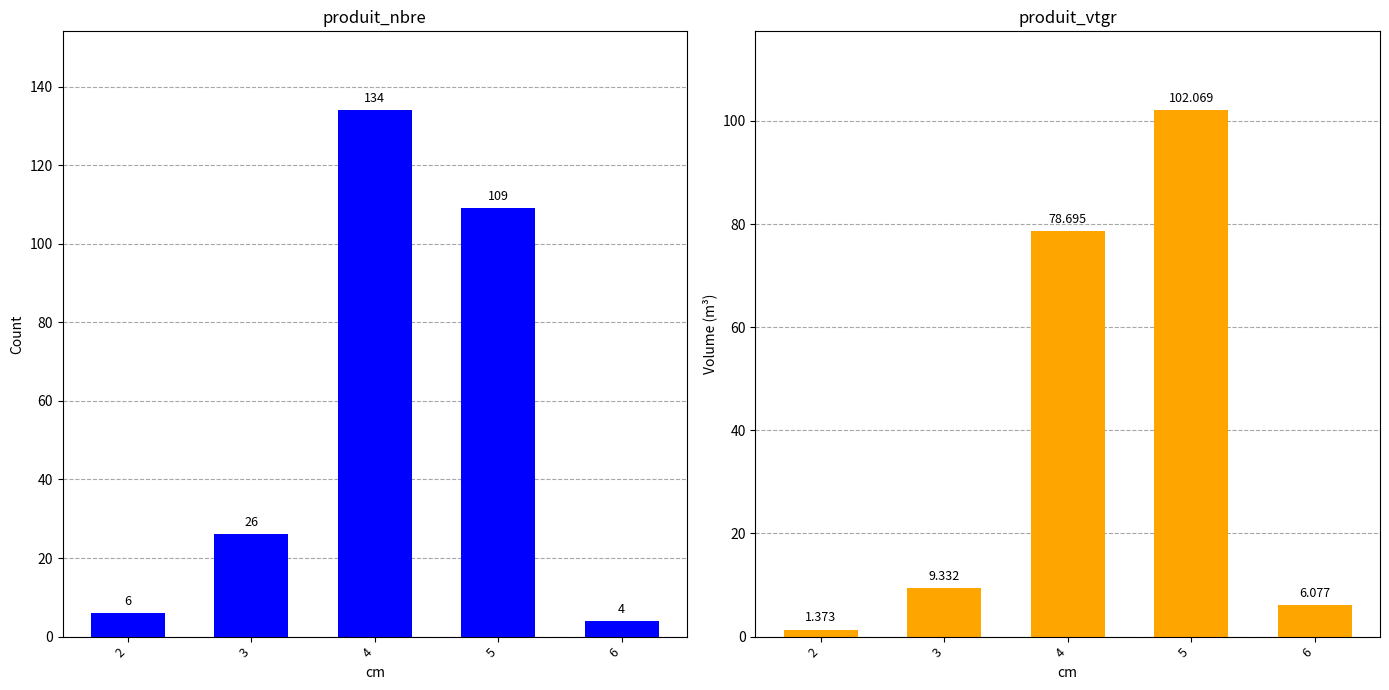

The value of produit_nbre at 4 is 134.0. True or false?

True